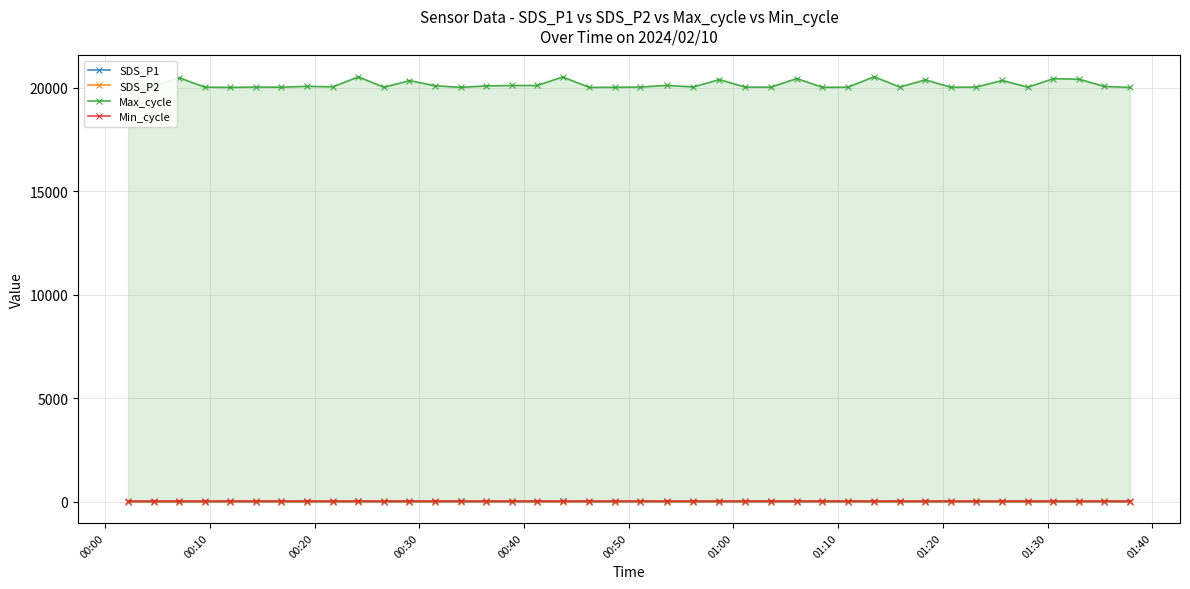

At how many categories does at least one series exceed 4467?

40